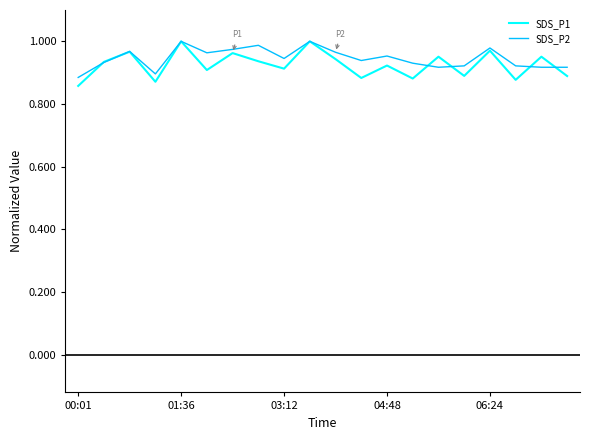

True or false: SDS_P1 and SDS_P2 cross at least once.

True